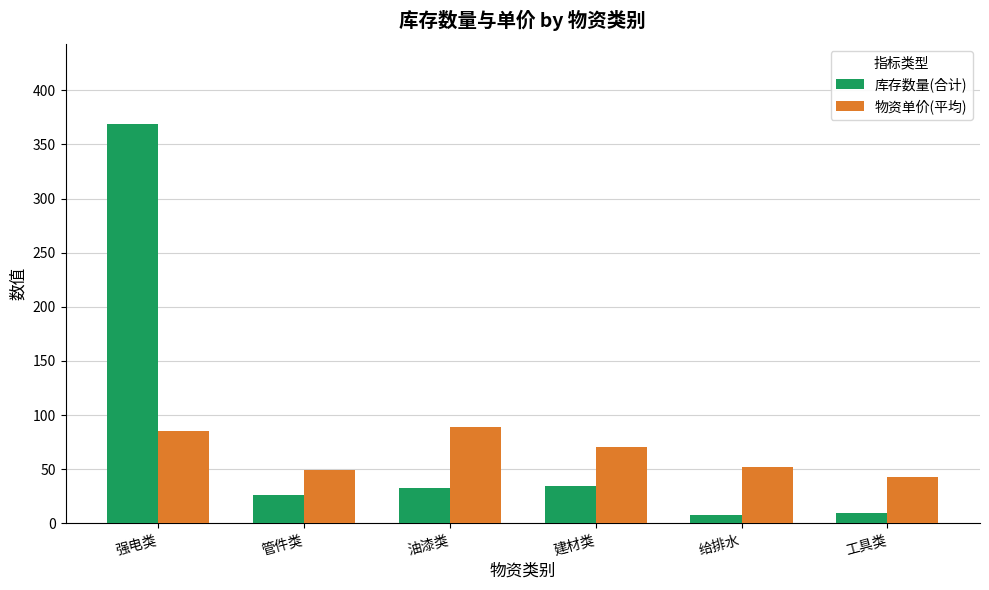

Reading right to left, extract all data points from this chart.

库存数量(合计): 10.0	8.0	35.0	33.0	26.0	369.0
物资单价(平均): 42.5	52.5	70.5	88.9	49.2	85.6